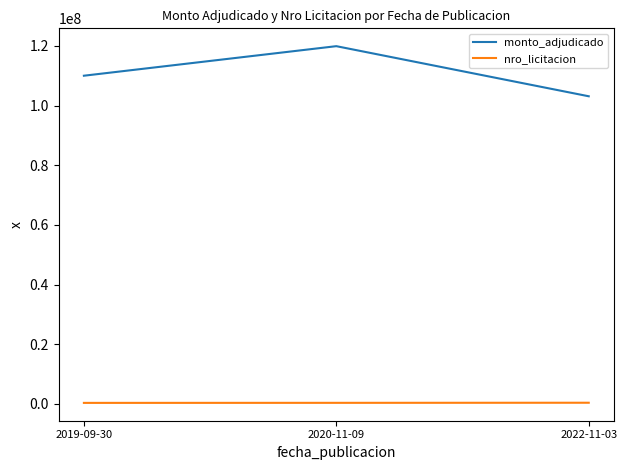

The value of nro_licitacion at 2019-09-30 is 369575. True or false?

True